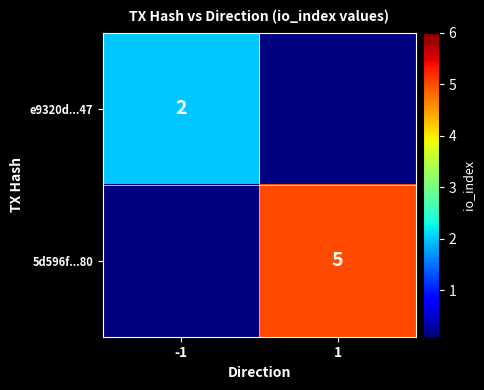

The e9320d...47 series shows 3 at -1. True or false?

False